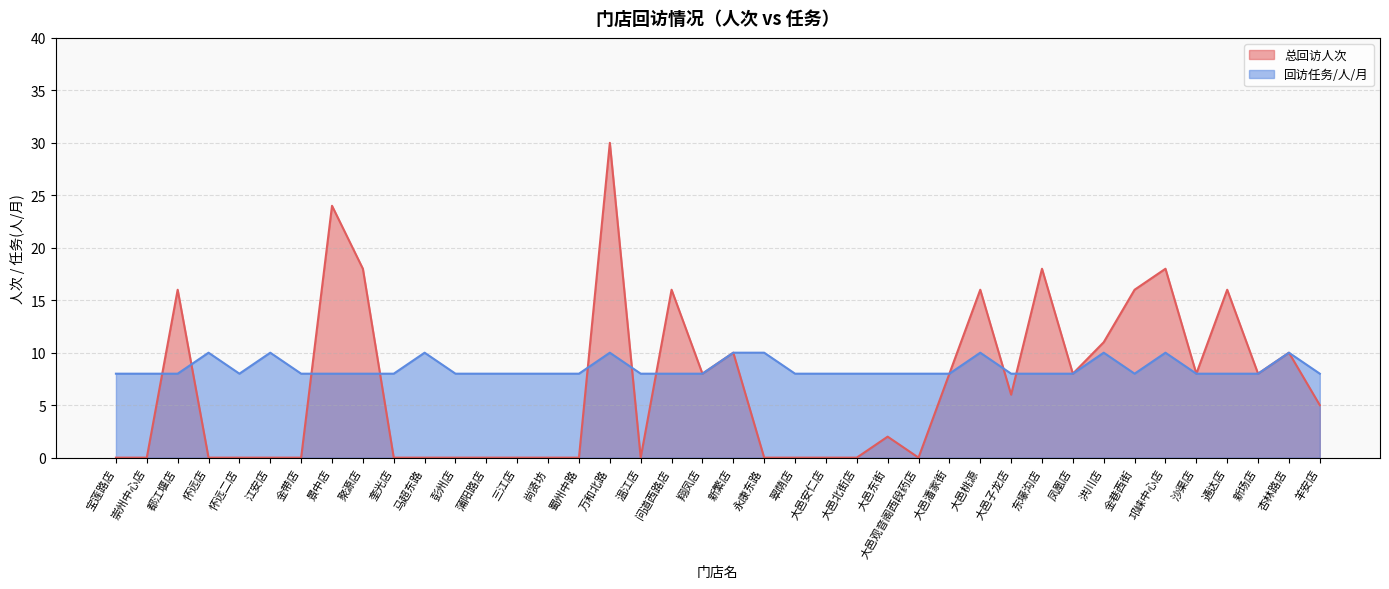

After their last crossing, which series has the higher values: 回访任务/人/月 or 总回访人次?

总回访人次